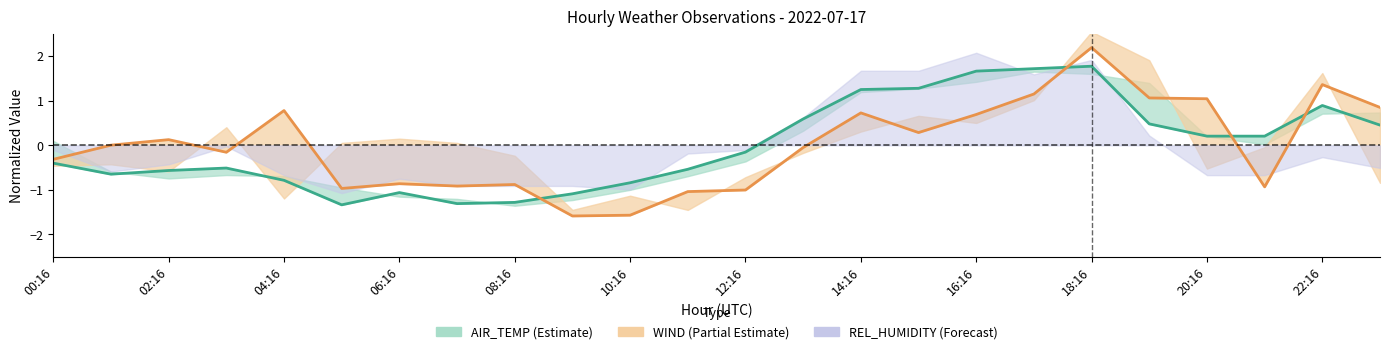

The WIND_SPEED_GUST series shows 1.2 at 04:16. True or false?

False